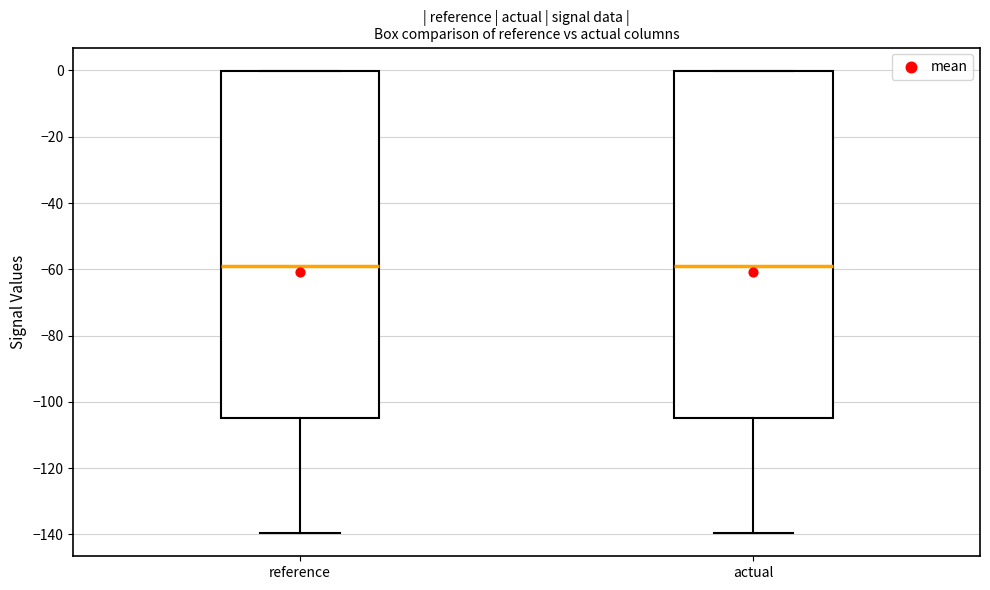

Where does the lower whisker of the box for actual end on the y-axis? The values are not printed on the chart, so give them approximately, as read against the axis.

-140